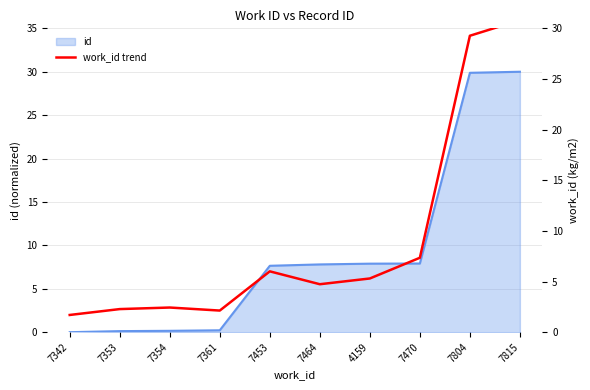

Which category has the lowest value across all series?

7342